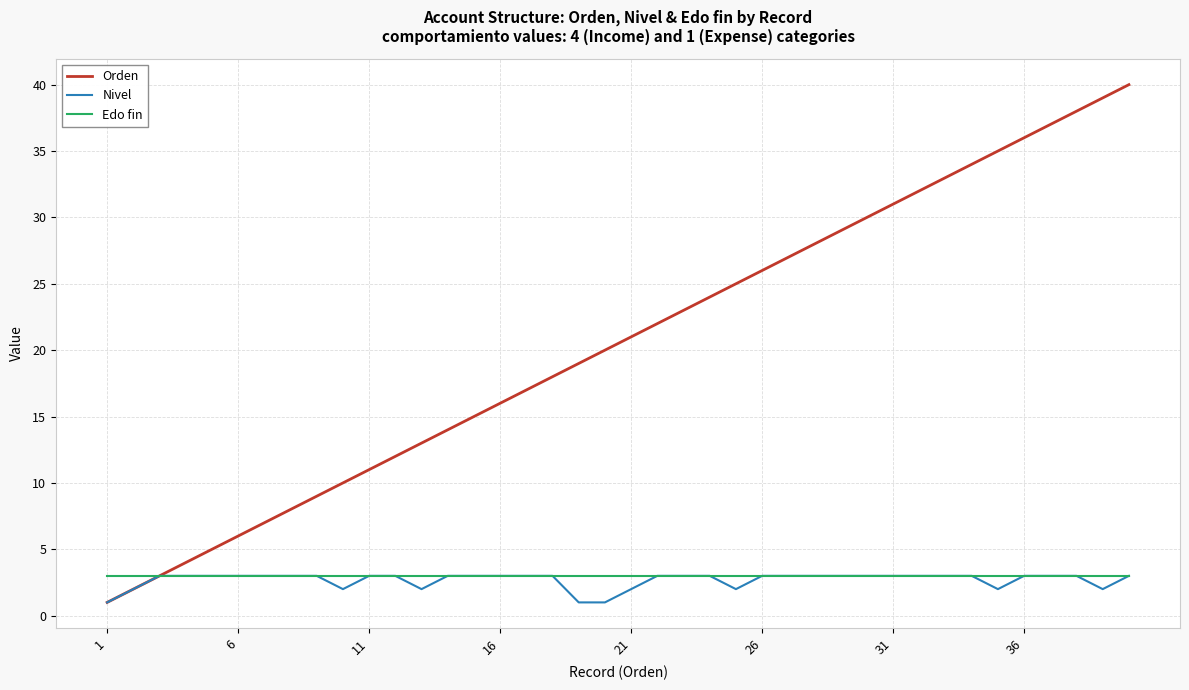

What is the highest value of the Edo fin series?

3